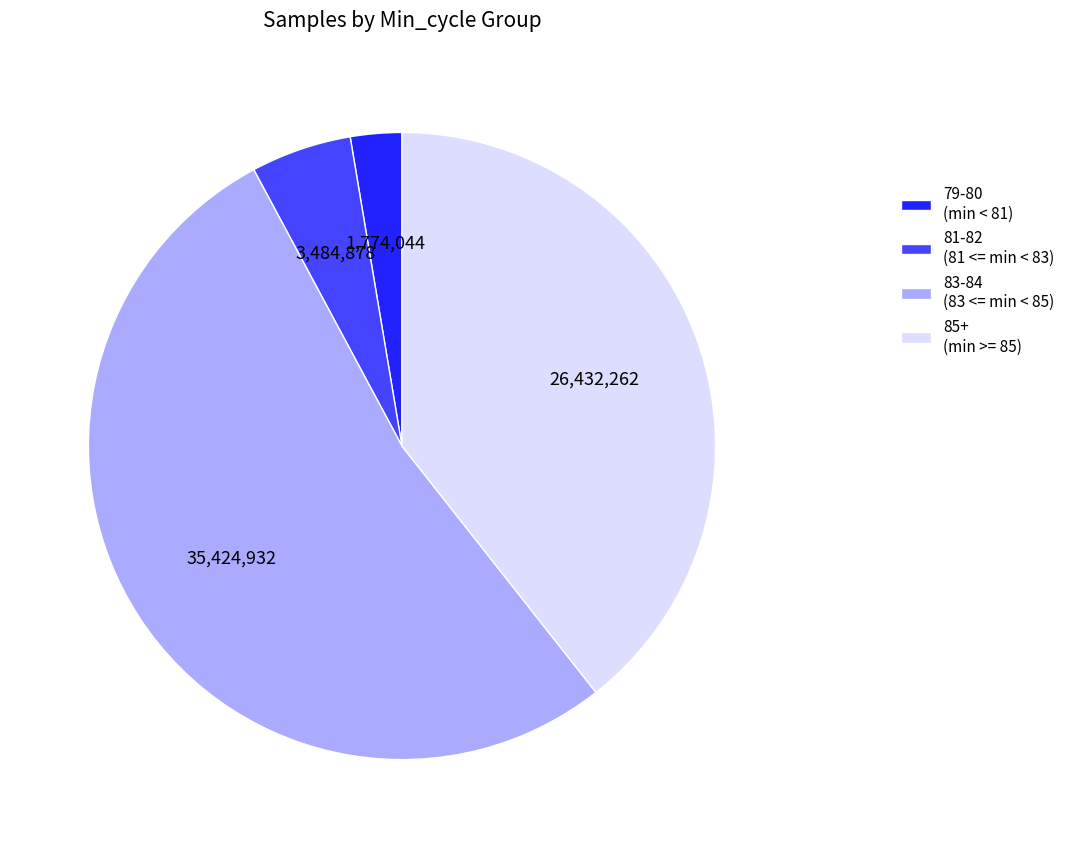

Is the sum of 79-80 (min < 81) and 83-84 (83 <= min < 85) greater than half?

Yes